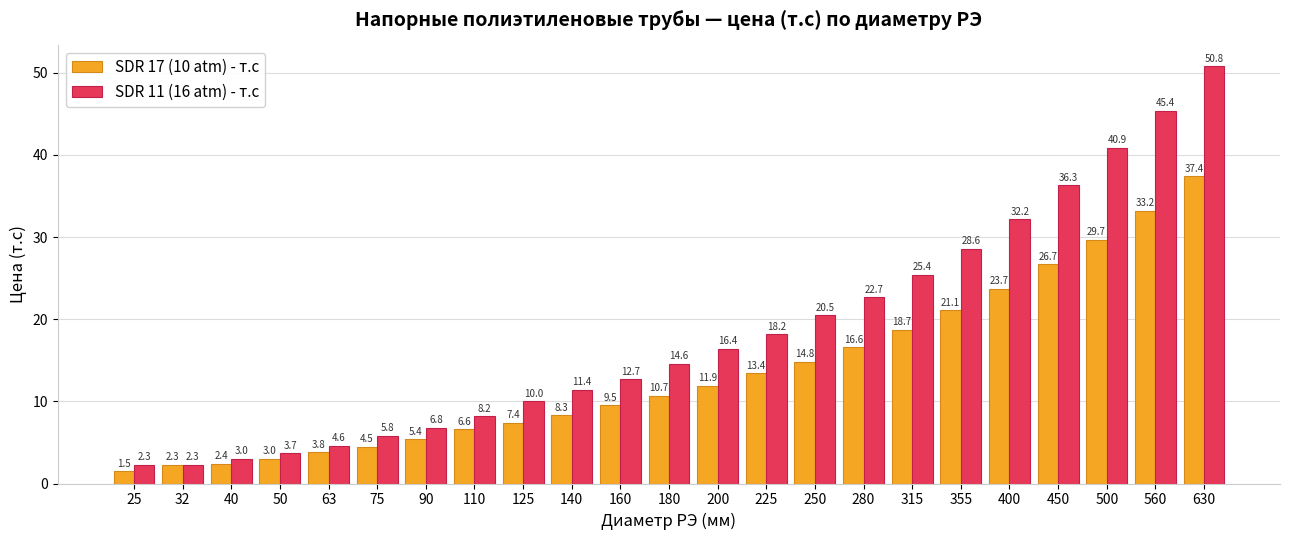

What is the value of the SDR 17 (10 atm) - т.с bar at the 6th from the left?

4.5